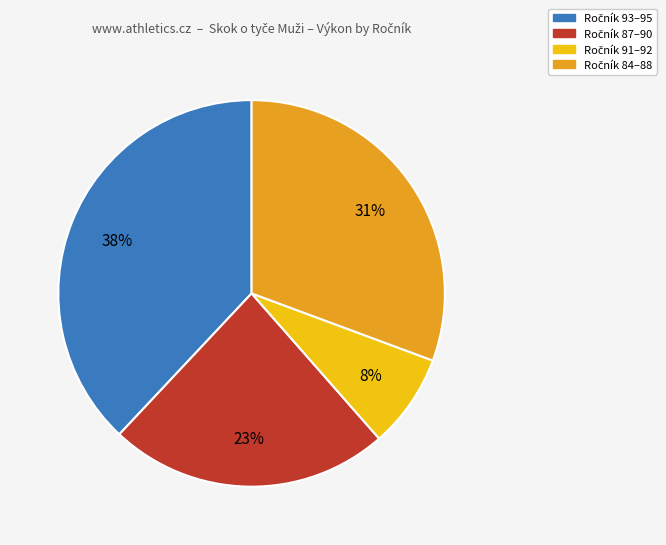

To the nearest percent, what is the average slice percentage?

25%